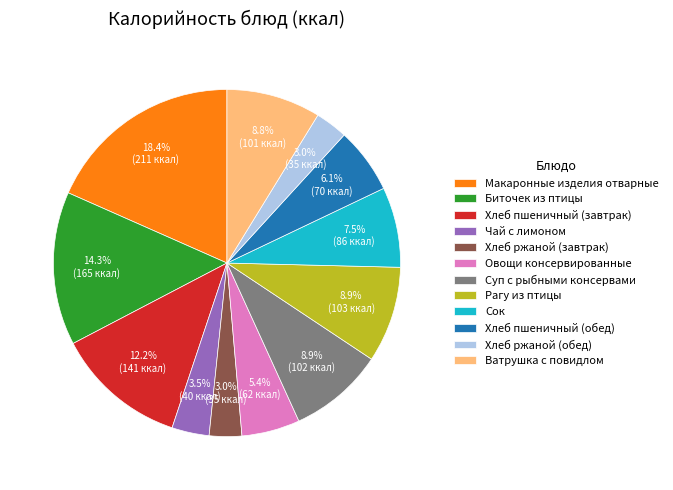

Between Овощи консервированные and Макаронные изделия отварные, which is larger?

Макаронные изделия отварные